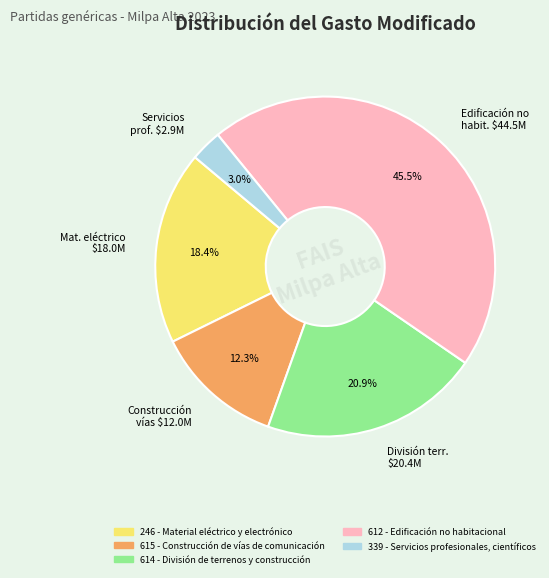

Does any single category account for the majority?

No